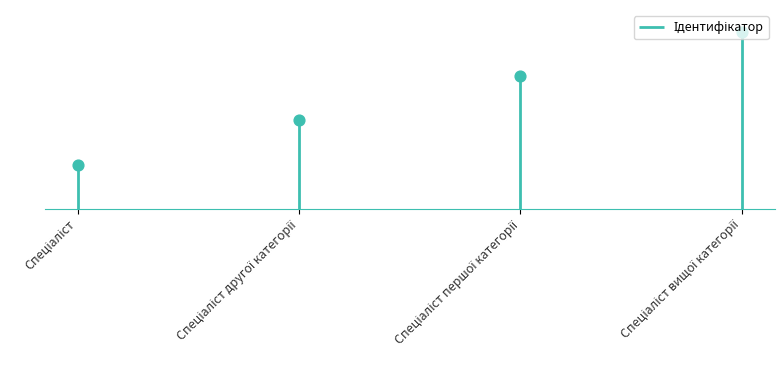

Approximately how many times larger is the value at Спеціаліст вищої категорії compared to Спеціаліст першої категорії?

1.3